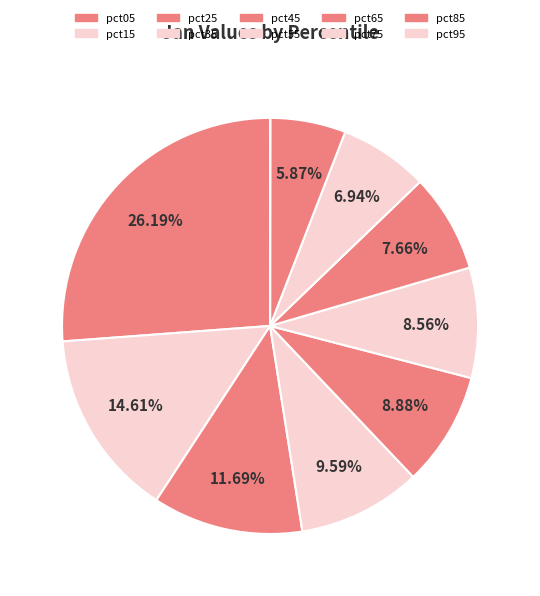

Is there any slice that represents more than half of the pie?

No